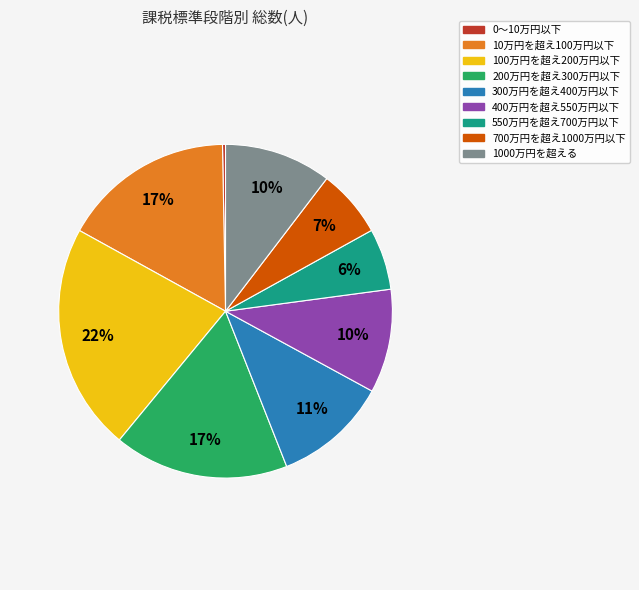

Does 550万円を超え700万円以下 account for over 50% of the chart?

No